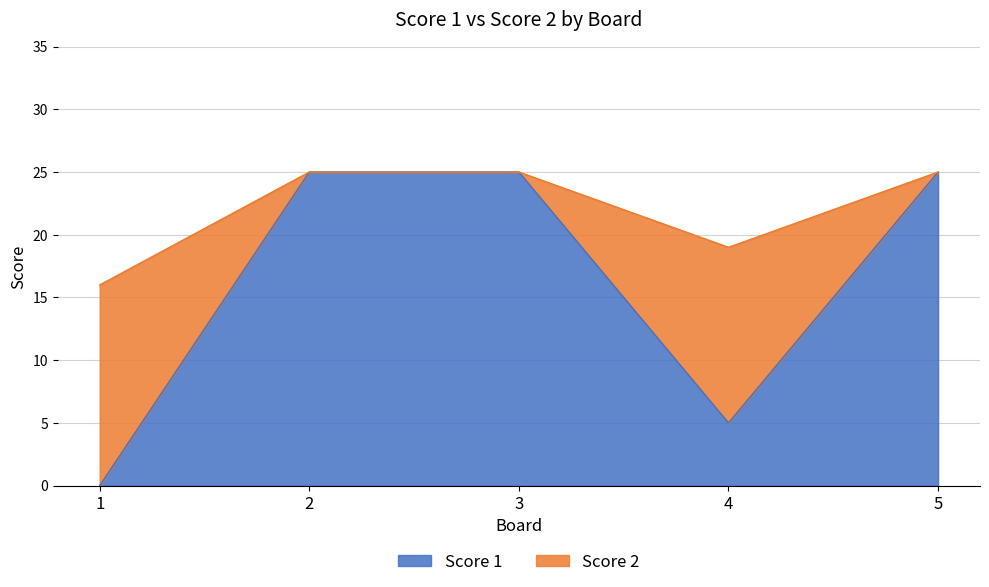

Rank the series at 2 from highest to lowest value.

Score 1, Score 2